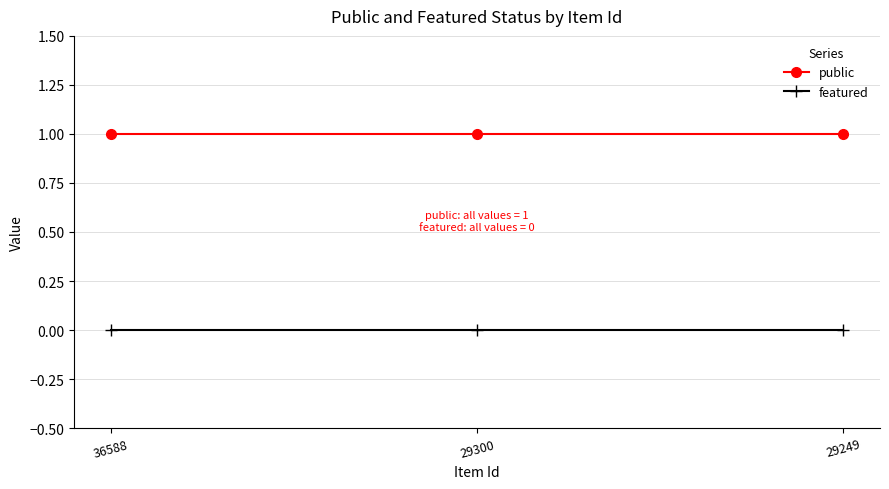

True or false: public has a value of 1 at 29300.

True